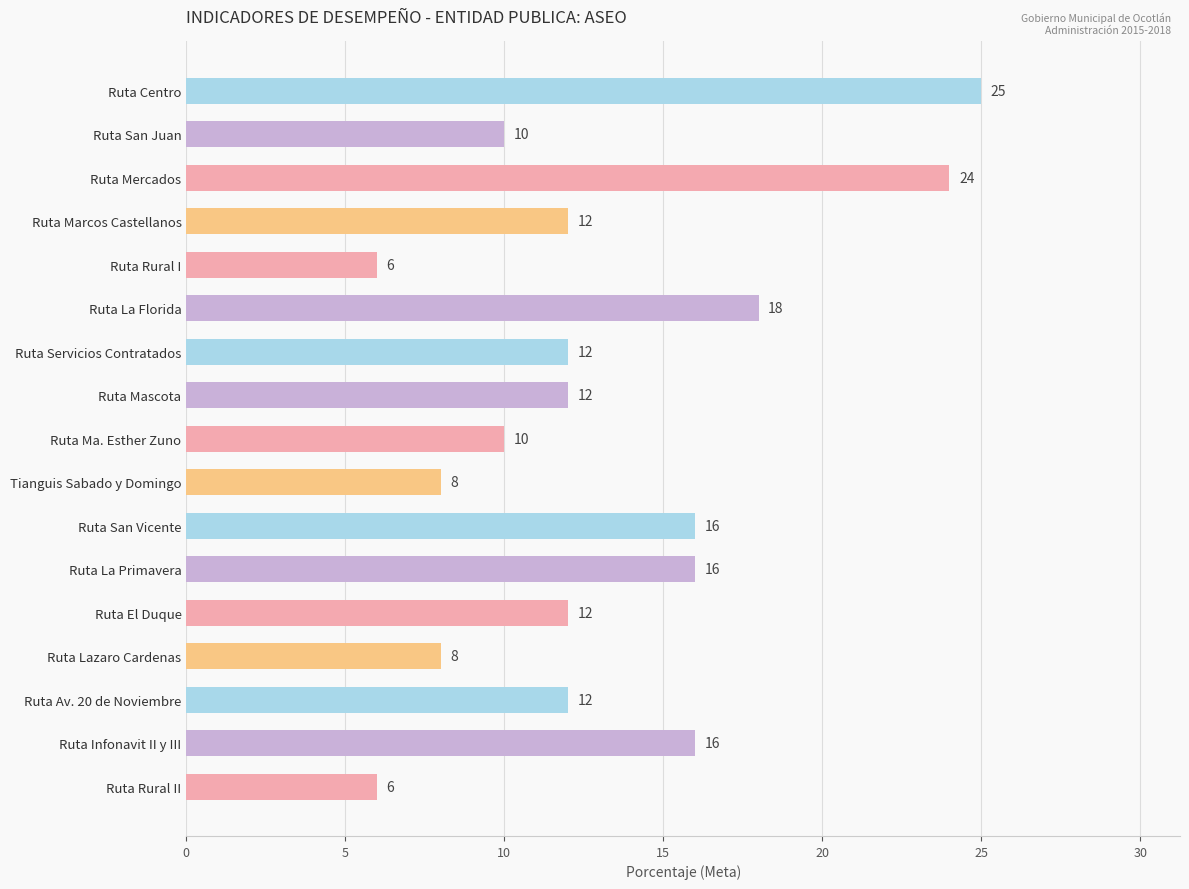

Reading top to bottom, what are all the values shown in this chart?

Ruta Centro=25	Ruta San Juan=10	Ruta Mercados=24	Ruta Marcos Castellanos=12	Ruta Rural I=6	Ruta La Florida=18	Ruta Servicios Contratados=12	Ruta Mascota=12	Ruta Ma. Esther Zuno=10	Tianguis Sabado y Domingo=8	Ruta San Vicente=16	Ruta La Primavera=16	Ruta El Duque=12	Ruta Lazaro Cardenas=8	Ruta Av. 20 de Noviembre=12	Ruta Infonavit II y III=16	Ruta Rural II=6